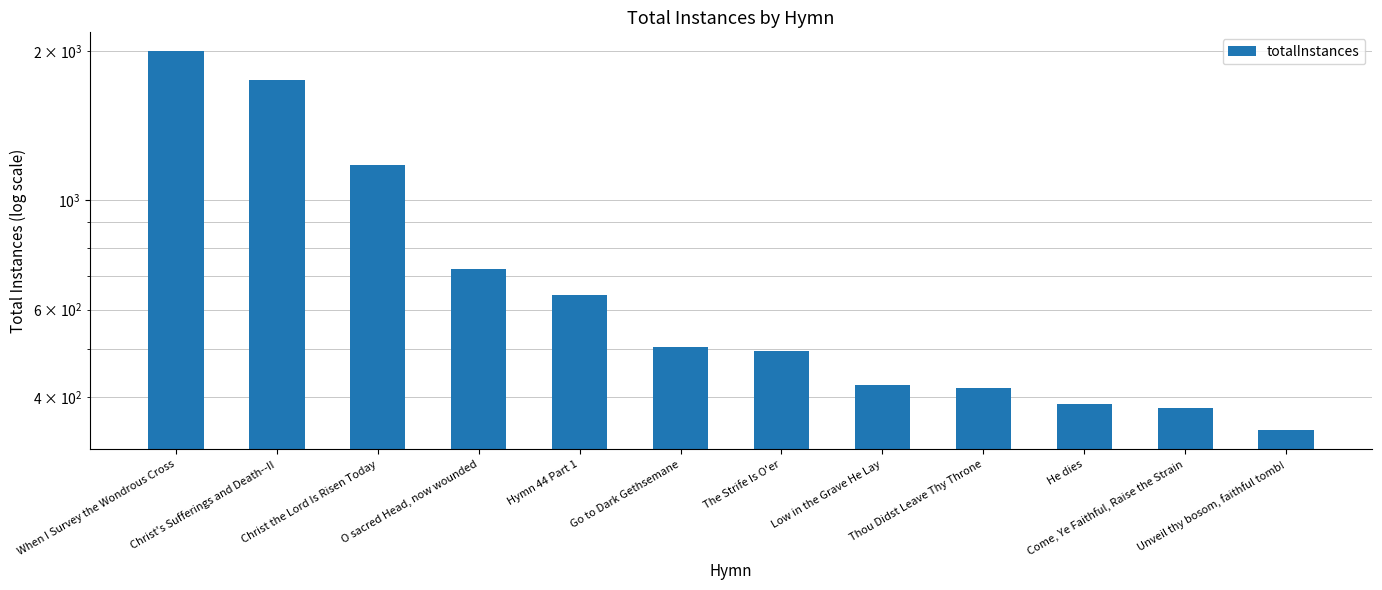

What is the smallest value displayed?

342